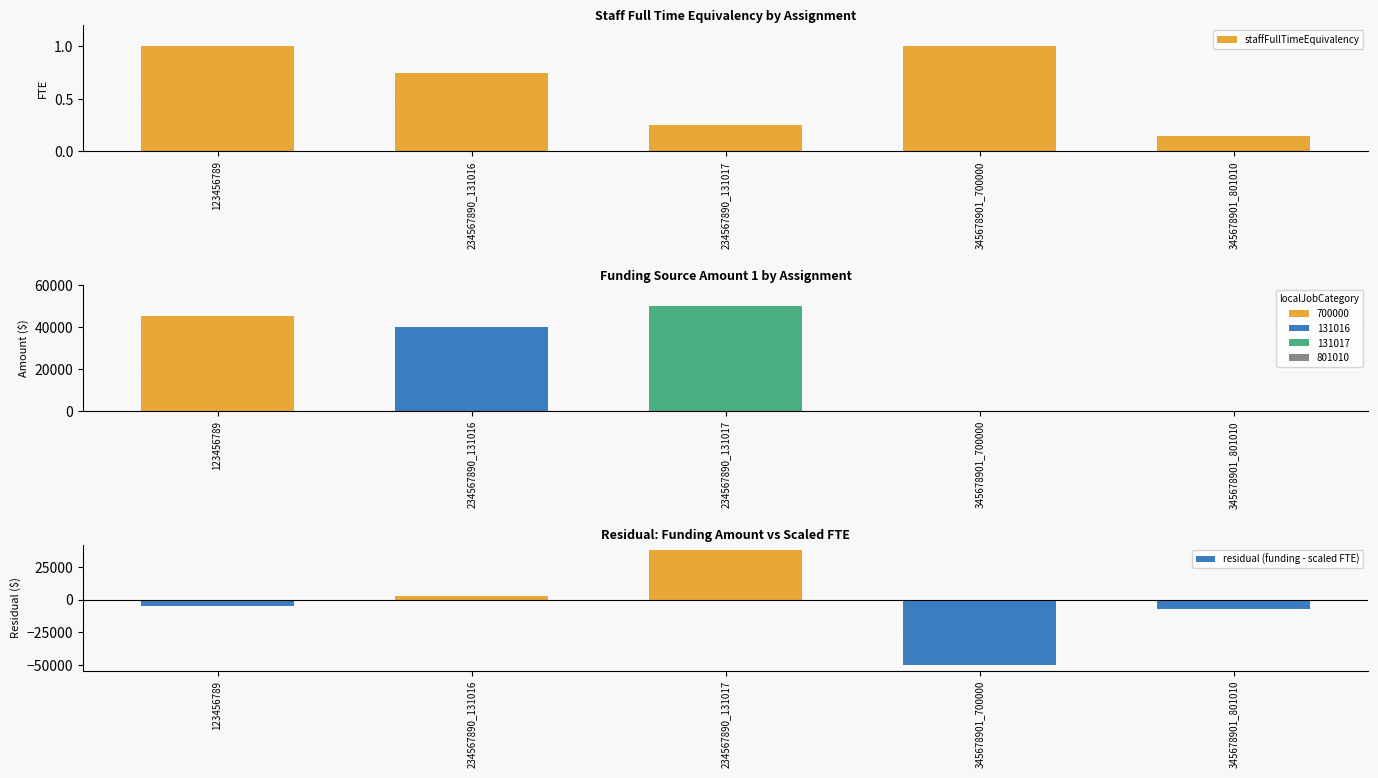

Reading left to right, list all the values displayed in this chart.

staffFullTimeEquivalency: 123456789=1.0	234567890_131016=0.8	234567890_131017=0.2	345678901_700000=1.0	345678901_801010=0.1
fundingSourceAmount1: 123456789=45250.0	234567890_131016=40200.0	234567890_131017=50000.0	345678901_700000=0.0	345678901_801010=0.0
residual (funding - scaled FTE): 123456789=-4750.0	234567890_131016=2700.0	234567890_131017=37500.0	345678901_700000=-50000.0	345678901_801010=-7500.0